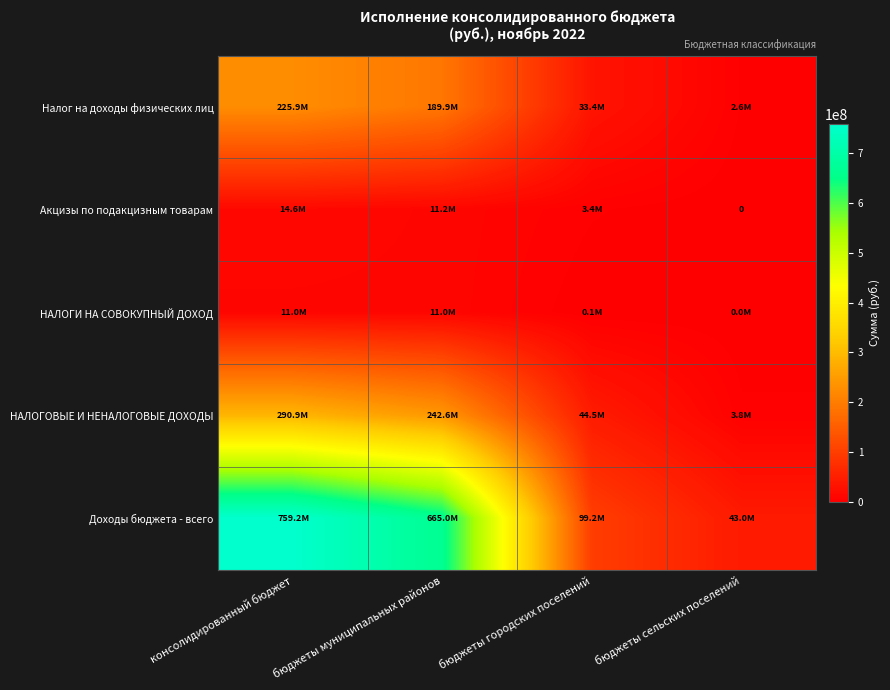

What is the sum of all НАЛОГОВЫЕ И НЕНАЛОГОВЫЕ ДОХОДЫ values?

581847925.5